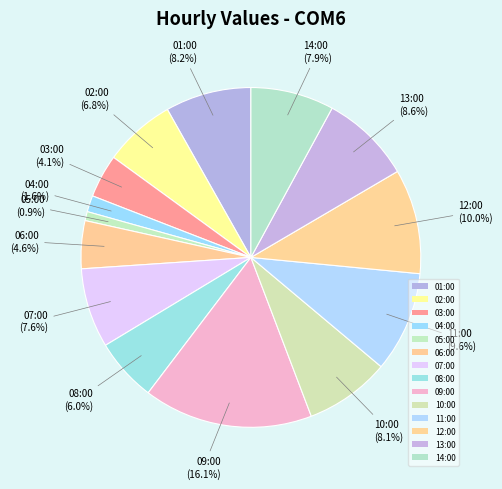

Rank the categories by value from lowest to highest.

05:00, 04:00, 03:00, 06:00, 08:00, 02:00, 07:00, 14:00, 10:00, 01:00, 13:00, 11:00, 12:00, 09:00